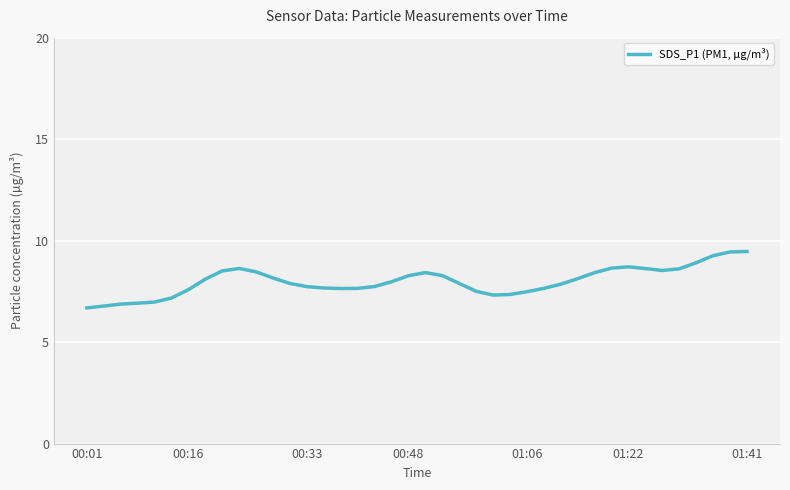

How many lines are shown in the chart?

1